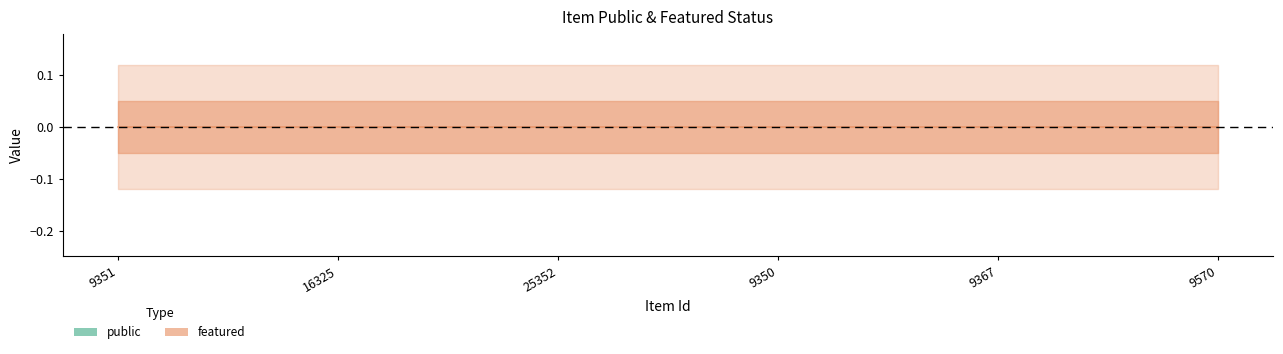

Which series has the largest total across all categories?

public